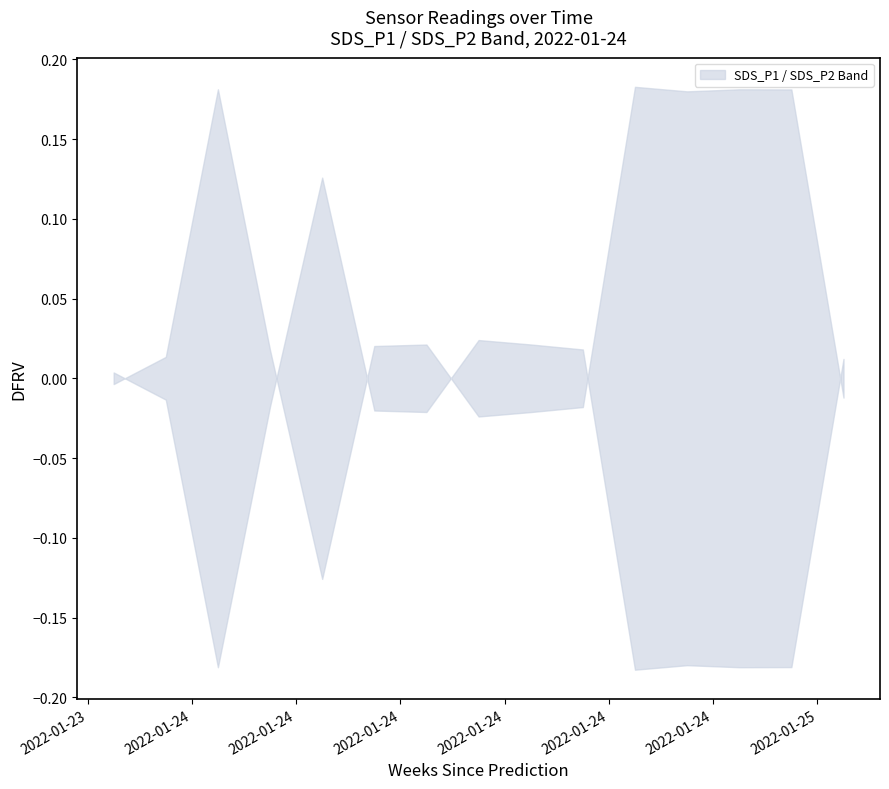

What is the label of the 11th point from the right?

2022-01-24 08:00